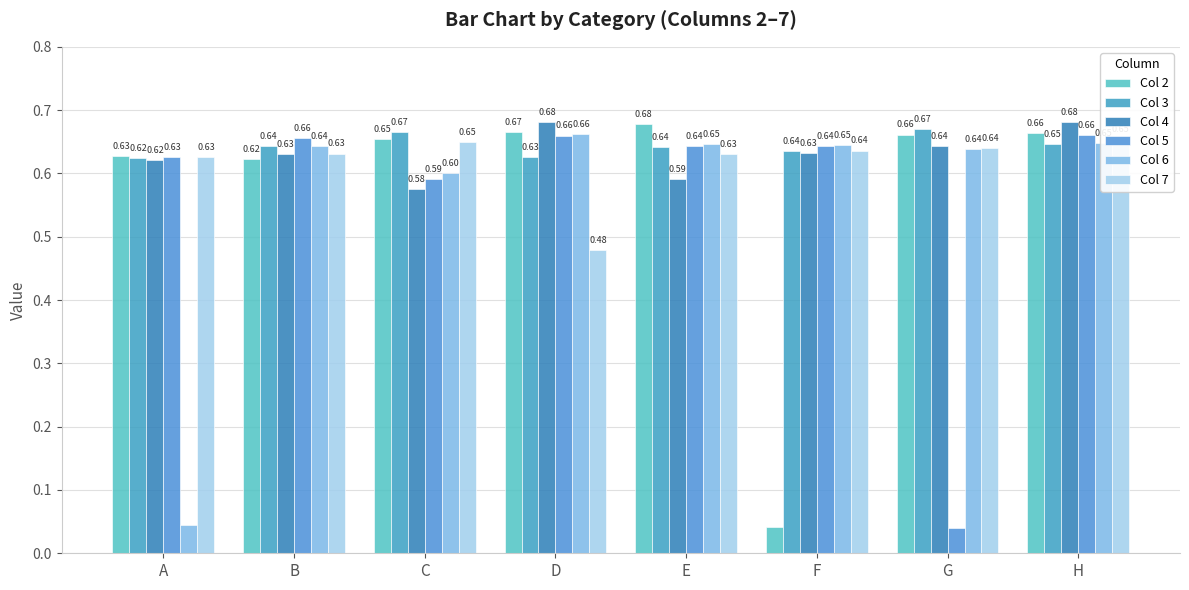

What is the difference between the maximum and minimum values in the Col 5 series?

0.6